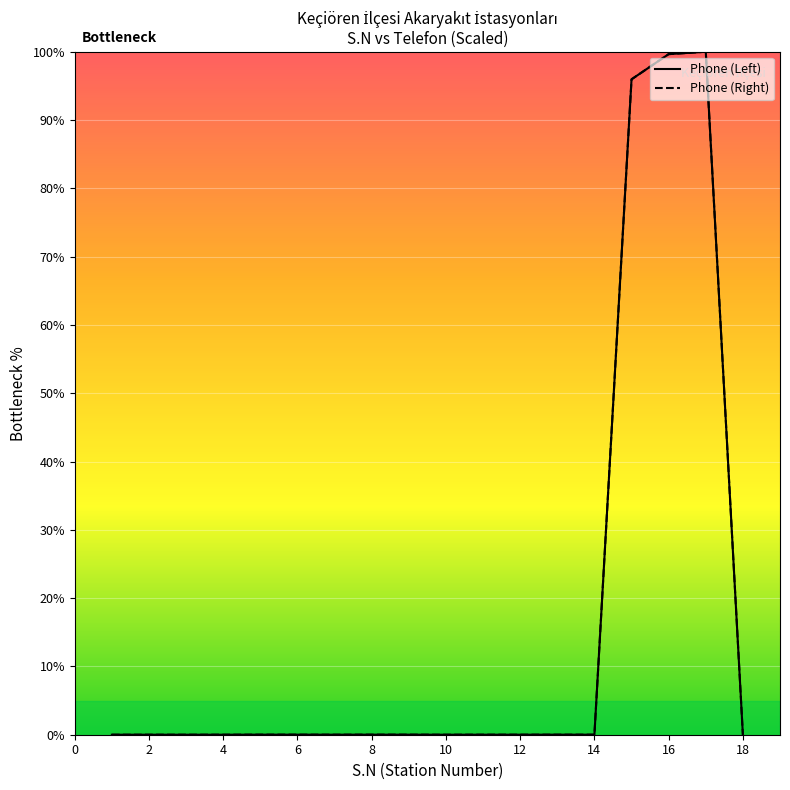

Does the chart display data point markers on the line(s)?

No